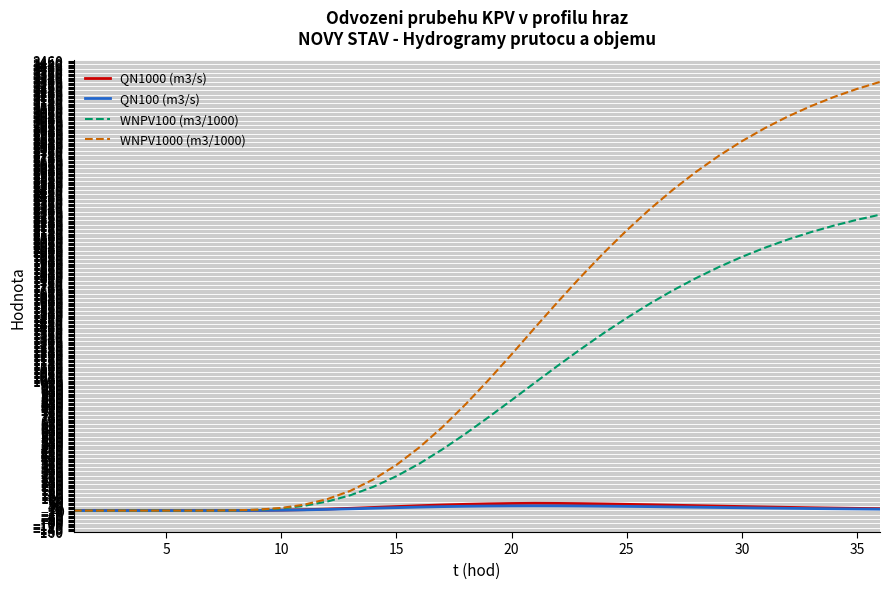

What is the maximum value shown in the chart?

3296.4